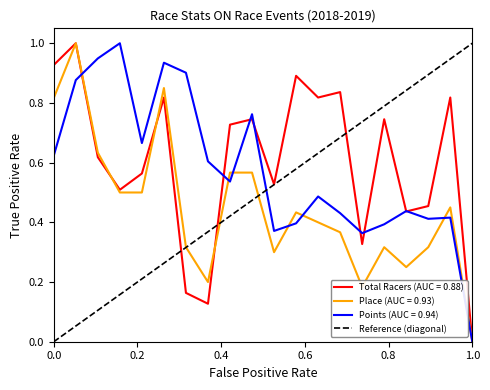

What is the highest value of the Place (AUC = 0.93) series?

1.0